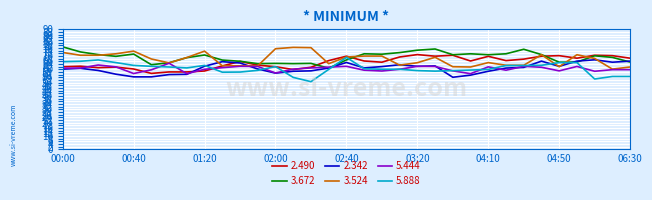

What are all the series names shown in the legend?

2.490, 3.672, 2.342, 3.524, 5.444, 5.888